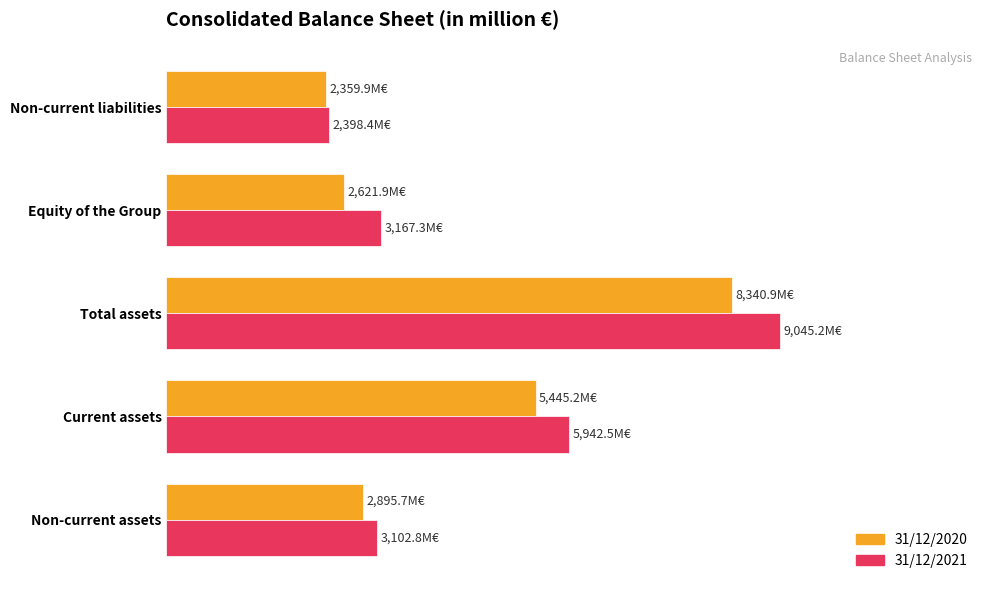

At which label does 31/12/2020 reach its peak?

Total assets